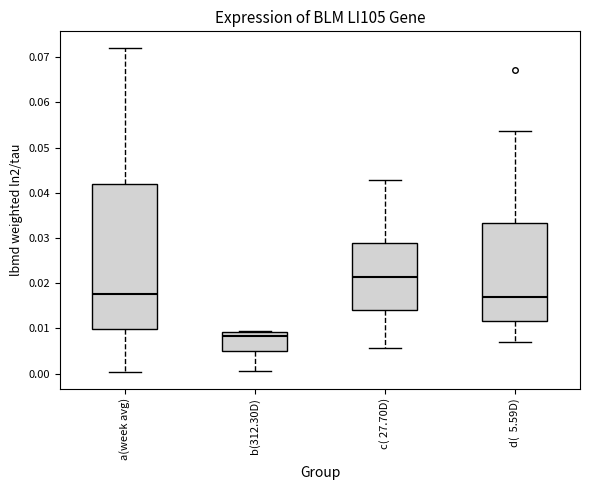

Reading left to right, transcribe this box plot: for each box, give where its median line is, the range the box spans, and where its two whiskers end, as read against the y-axis. The values are not printed on the chart, so give them approximately, as read against the axis.

a(week avg): median 0.018, box 0.010 to 0.042, whiskers 0.000 to 0.072
b(312.30D): median 0.008, box 0.005 to 0.009, whiskers 0.001 to 0.009
c( 27.70D): median 0.021, box 0.014 to 0.029, whiskers 0.006 to 0.043
d( 5.59D): median 0.017, box 0.012 to 0.033, whiskers 0.007 to 0.054